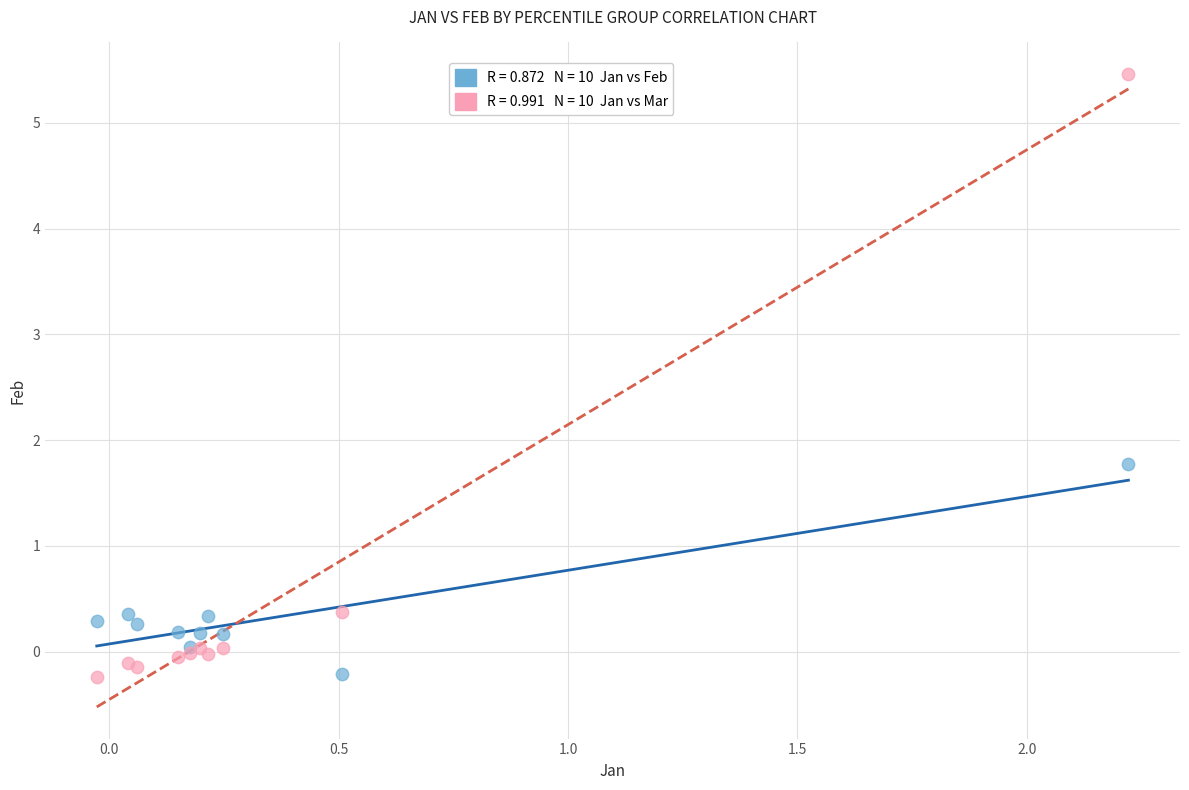

Across all series, what Y value is closest to 2?

1.8